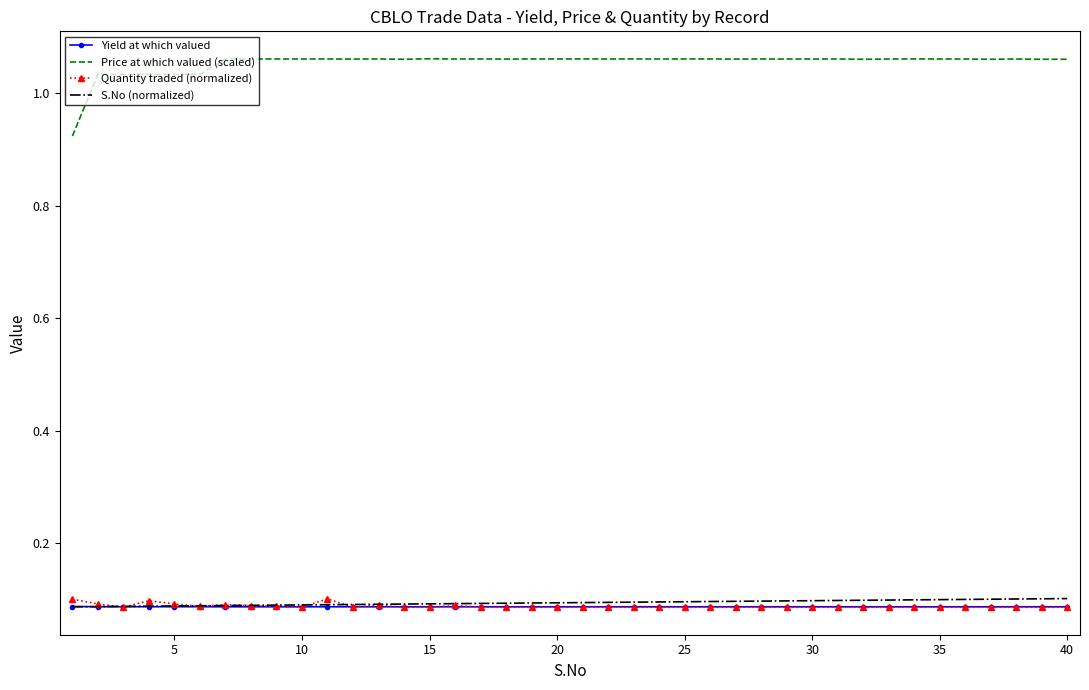

Which series has the largest range (max minus min)?

Price at which valued (scaled)